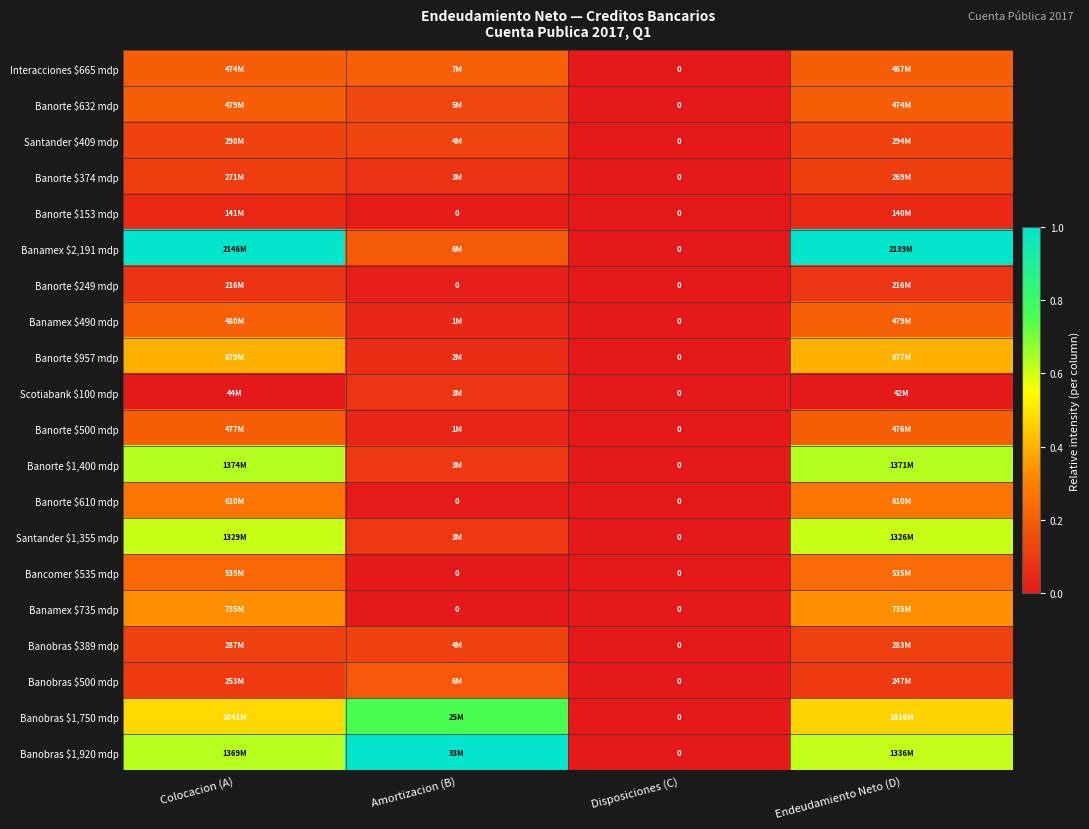

Which series has the largest range (max minus min)?

Banamex $2,191 mdp